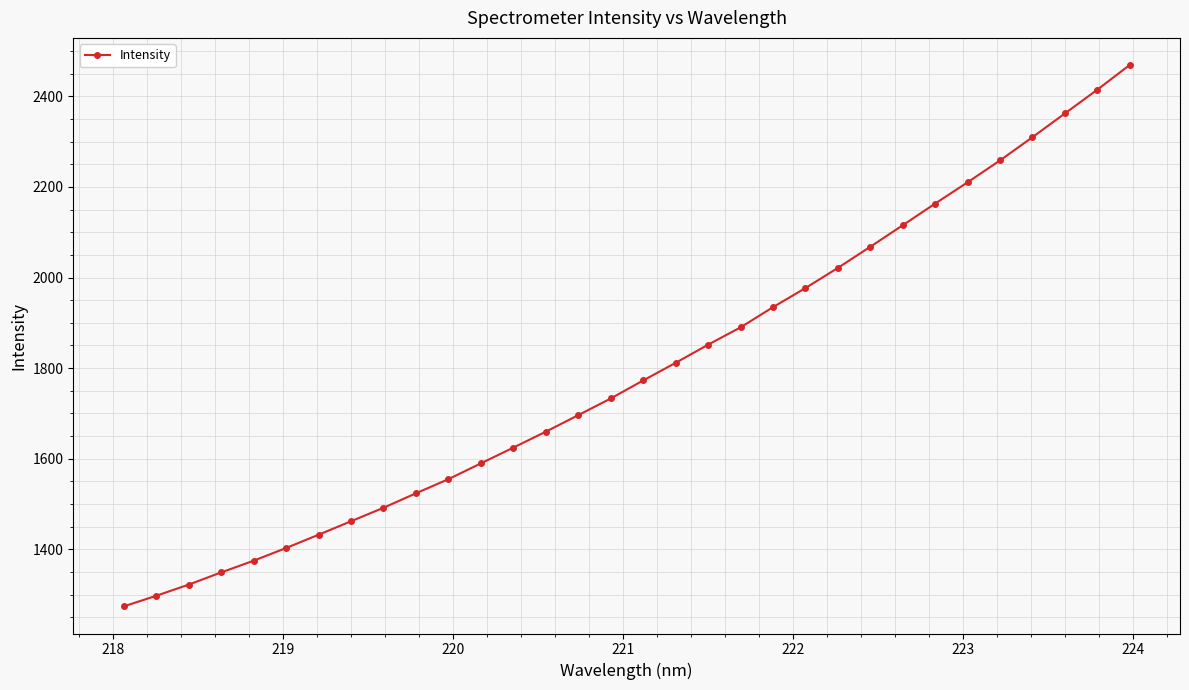

What is the difference between the second highest and minimum values?

1140.7